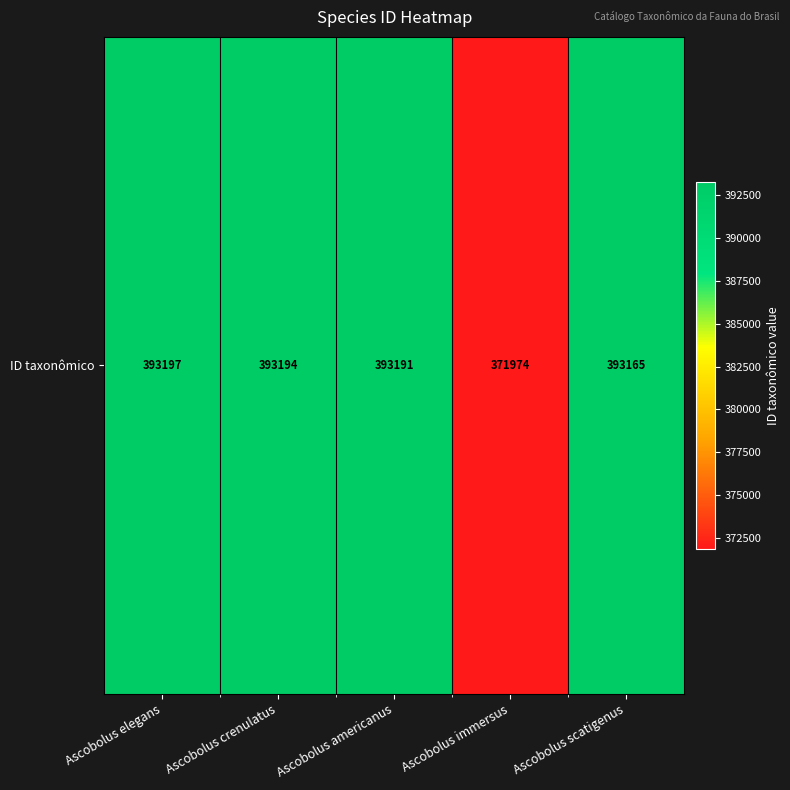

Reading right to left, what are all the values shown in this chart?

Ascobolus scatigenus=393165	Ascobolus immersus=371974	Ascobolus americanus=393191	Ascobolus crenulatus=393194	Ascobolus elegans=393197